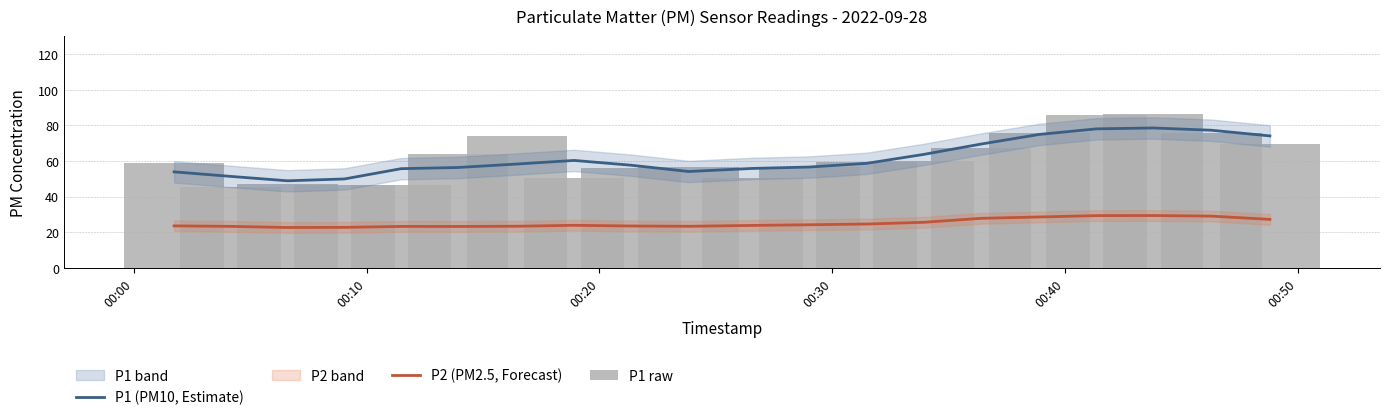

Reading left to right, what are all the values shown in this chart?

P1 (PM10, Estimate): 53.9	51.4	48.9	50.0	55.7	56.4	58.3	60.4	57.7	54.1	55.9	56.6	58.7	63.7	69.6	75.0	78.1	78.6	77.3	74.1
P2 (PM2.5, Forecast): 23.6	23.3	22.7	22.8	23.3	23.3	23.4	23.9	23.5	23.4	23.9	24.2	24.6	25.6	27.8	28.6	29.4	29.4	29.1	27.2
P1 raw: 59.0	45.3	47.3	46.3	46.7	64.2	74.2	50.6	56.1	56.7	50.8	56.5	59.3	60.0	67.1	75.9	85.6	86.3	75.6	69.6